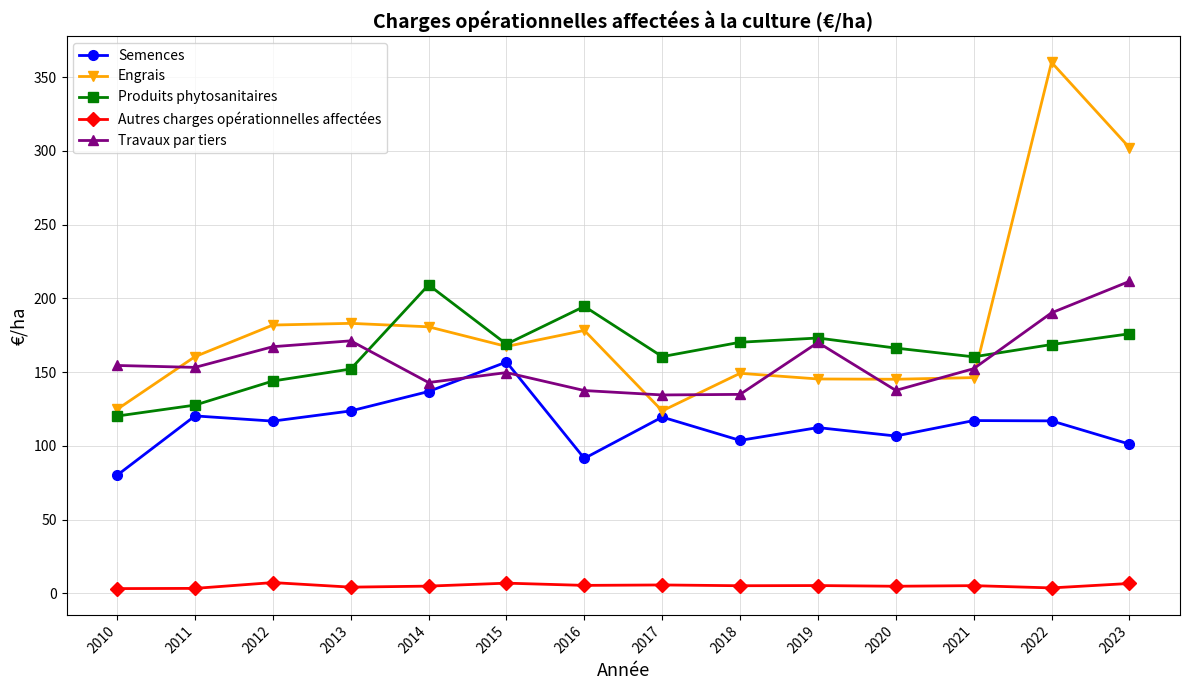

Which series has the widest spread of values?

Engrais